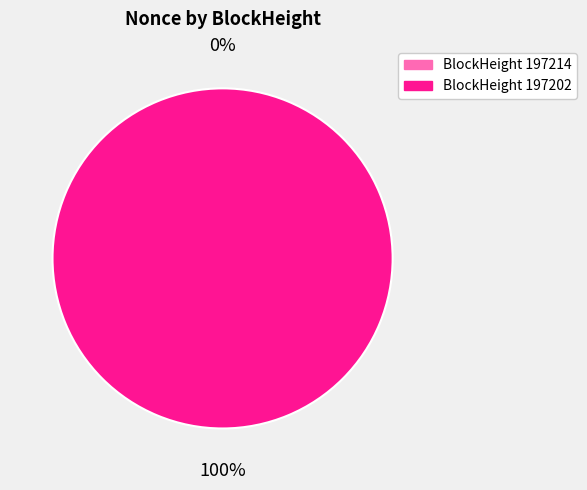

Which category has the smallest portion of the pie?

197214